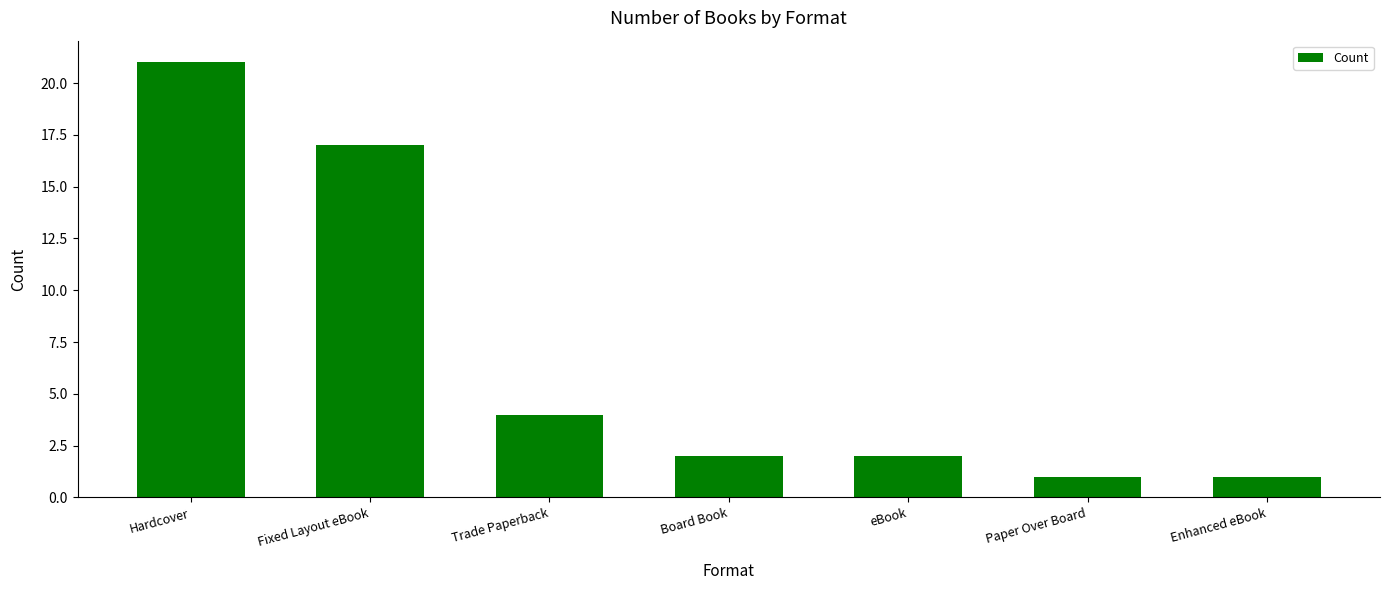

Count the number of categories in the chart.

7